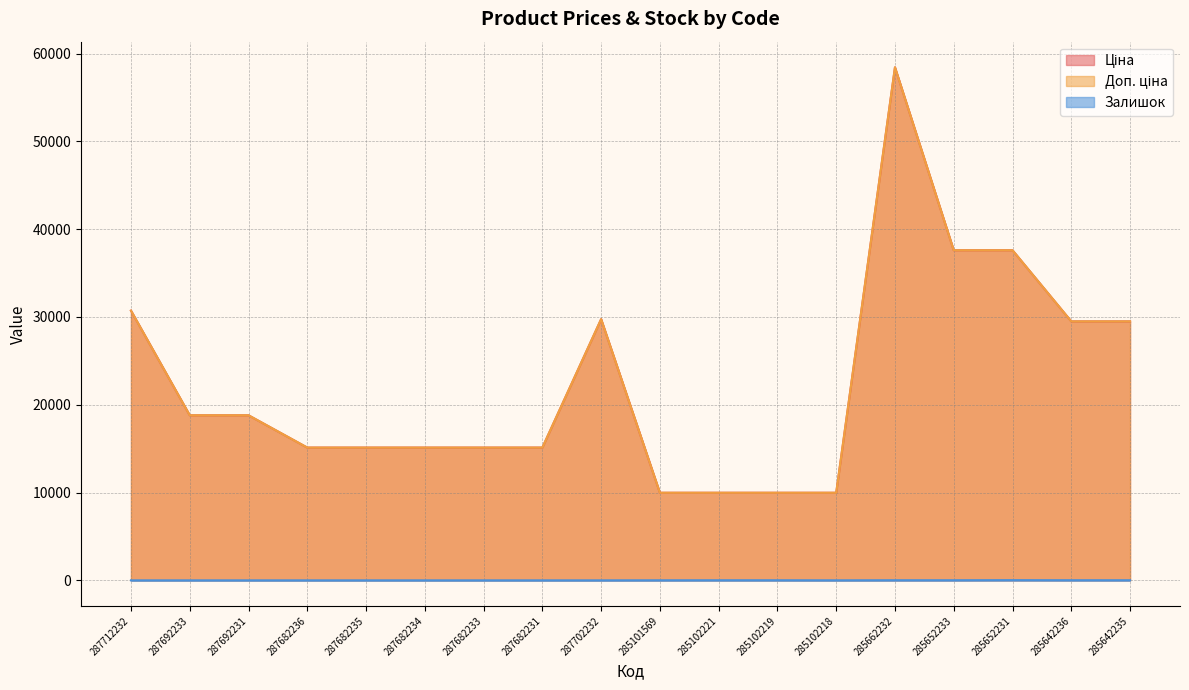

Is the value of Доп. ціна at 287692233 greater than the value of Залишок at 285102221?

Yes